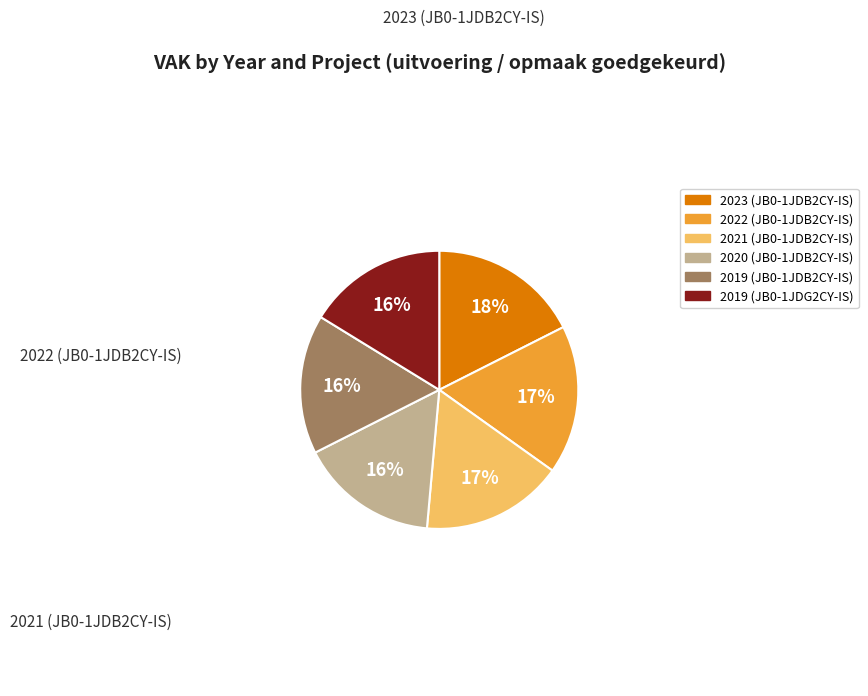

Which category has the smallest portion of the pie?

2020 (JB0-1JDB2CY-IS)